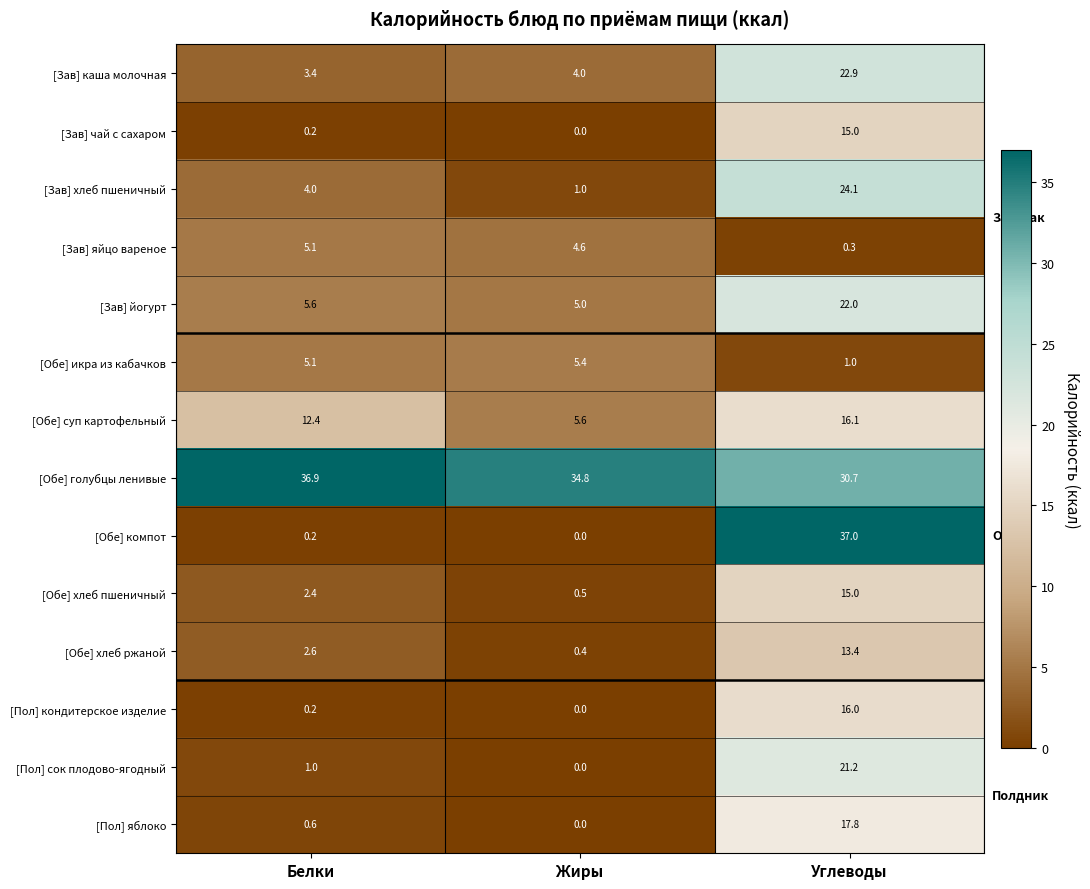

At which label does [Зав] яйцо вареное first exceed 4?

Белки